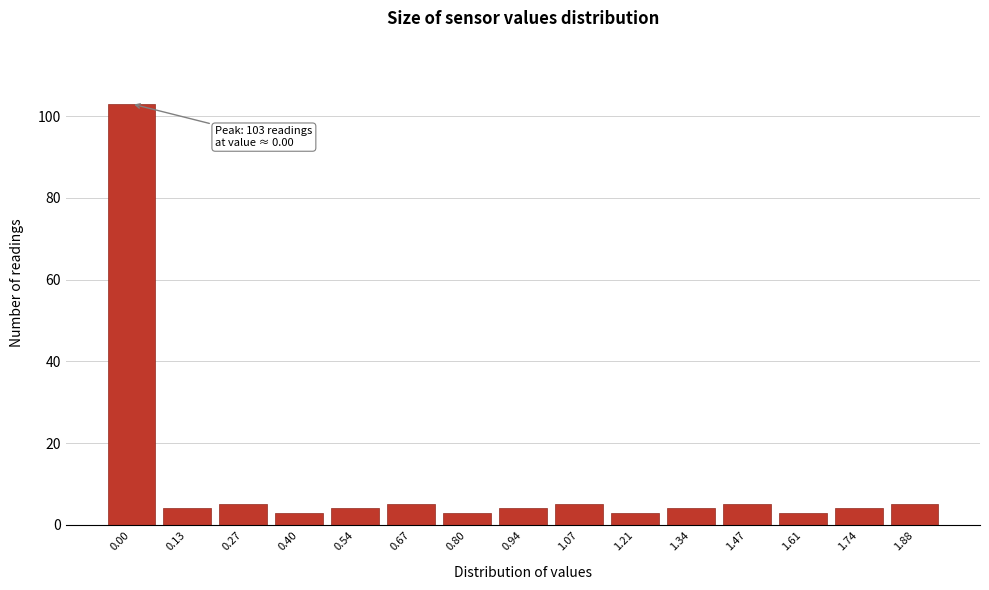

Reading left to right, list all the values displayed in this chart.

0.00=103	0.13=4	0.27=5	0.40=3	0.54=4	0.67=5	0.80=3	0.94=4	1.07=5	1.21=3	1.34=4	1.47=5	1.61=3	1.74=4	1.88=5